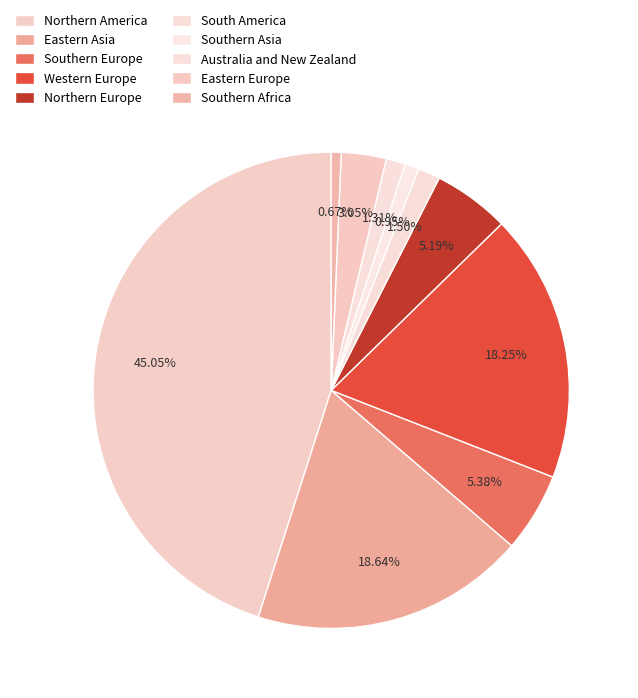

How many slices are in this pie chart?

10